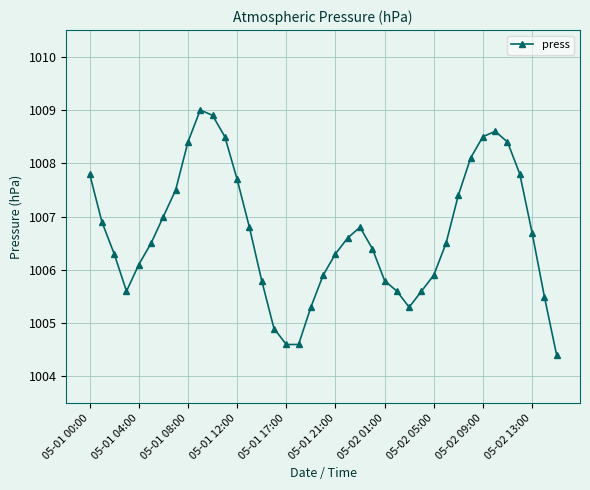

What is the difference between the maximum and minimum values?

4.6